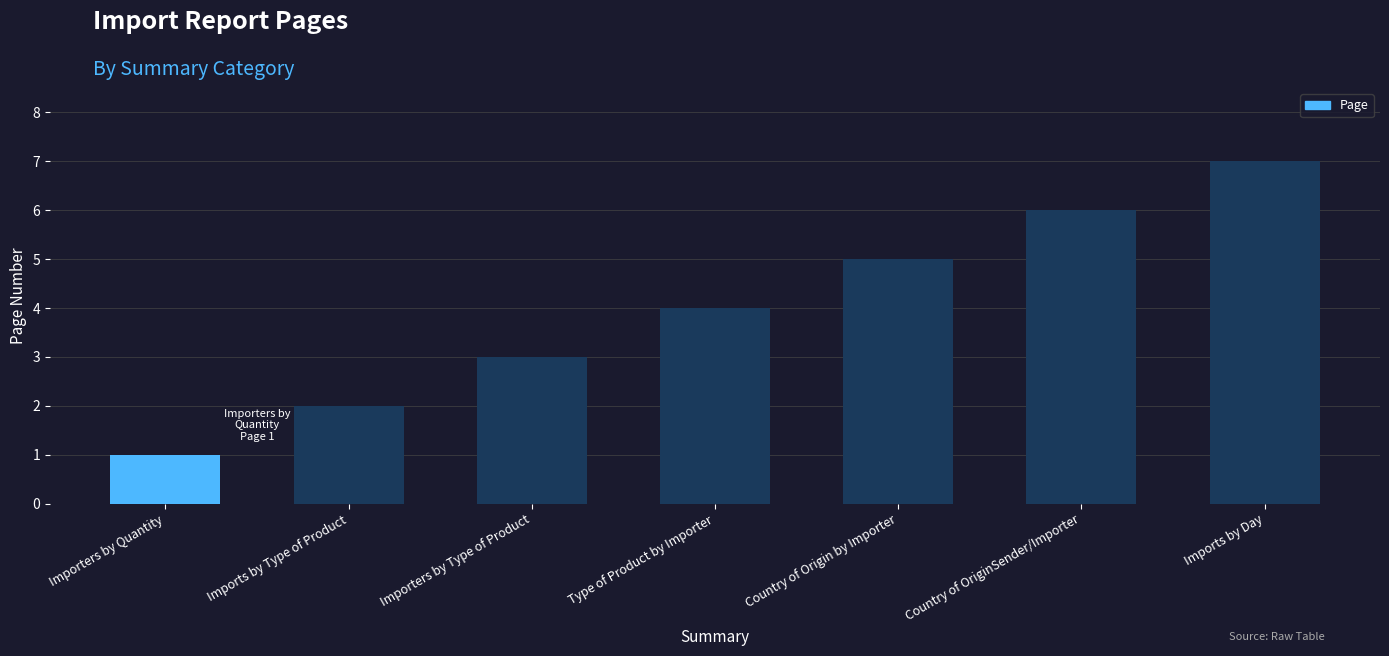

List the labels in order of value, largest first.

Imports by Day, Country of OriginSender/Importer, Country of Origin by Importer, Type of Product by Importer, Importers by Type of Product, Imports by Type of Product, Importers by Quantity